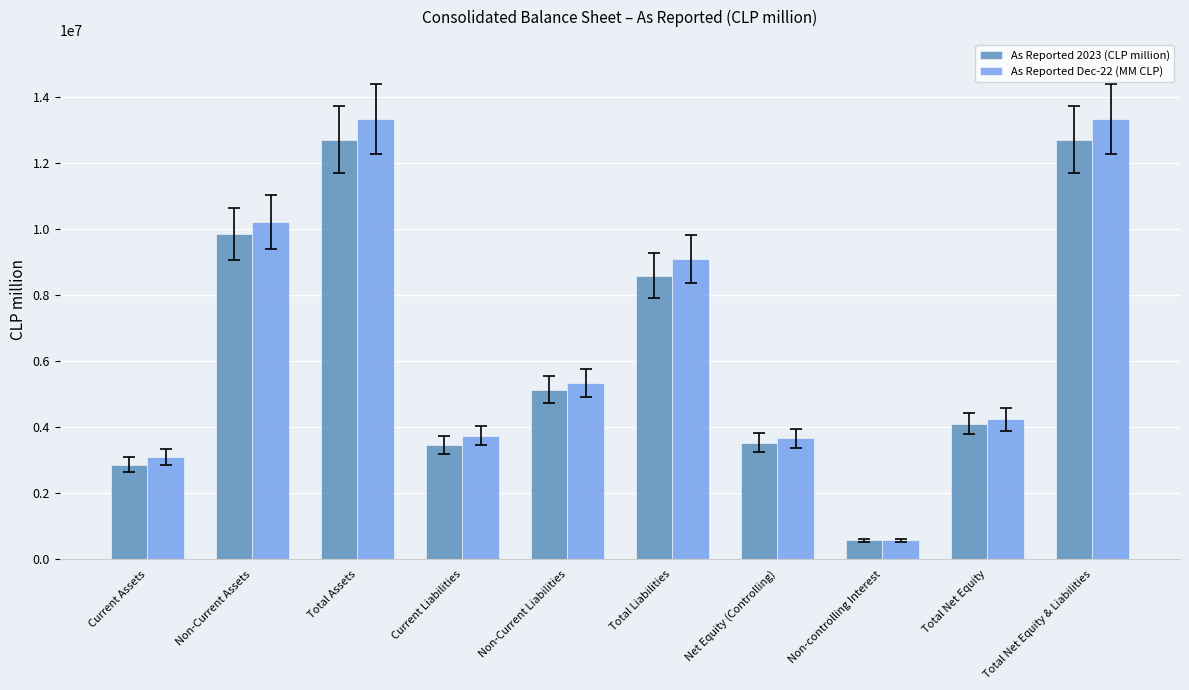

Reading left to right, transcribe all the data shown in this chart.

As Reported 2023 (CLP million): Current Assets=2866973.4	Non-Current Assets=9846927.3	Total Assets=12713900.8	Current Liabilities=3458520.1	Non-Current Liabilities=5138091.6	Total Liabilities=8596611.7	Net Equity (Controlling)=3534254.7	Non-controlling Interest=583034.4	Total Net Equity=4117289.1	Total Net Equity & Liabilities=12713900.8
As Reported Dec-22 (MM CLP): Current Assets=3108157.4	Non-Current Assets=10232042.3	Total Assets=13340199.8	Current Liabilities=3753381.6	Non-Current Liabilities=5340600.8	Total Liabilities=9093982.4	Net Equity (Controlling)=3670812.3	Non-controlling Interest=575405.1	Total Net Equity=4246217.4	Total Net Equity & Liabilities=13340199.8